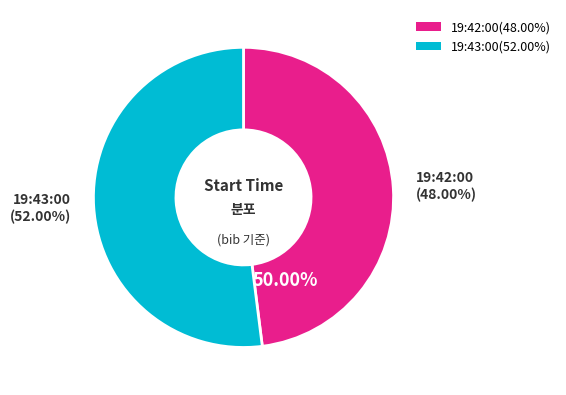

Does 19:42:00 account for over 50% of the chart?

No